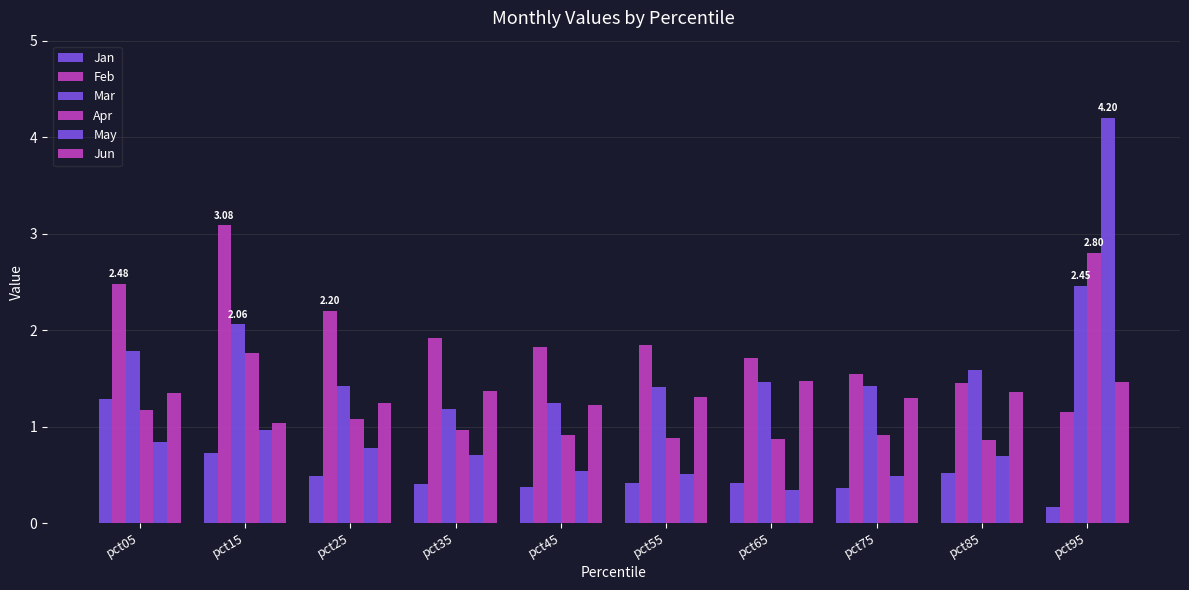

True or false: Feb has a value of 0.9 at pct85.

False